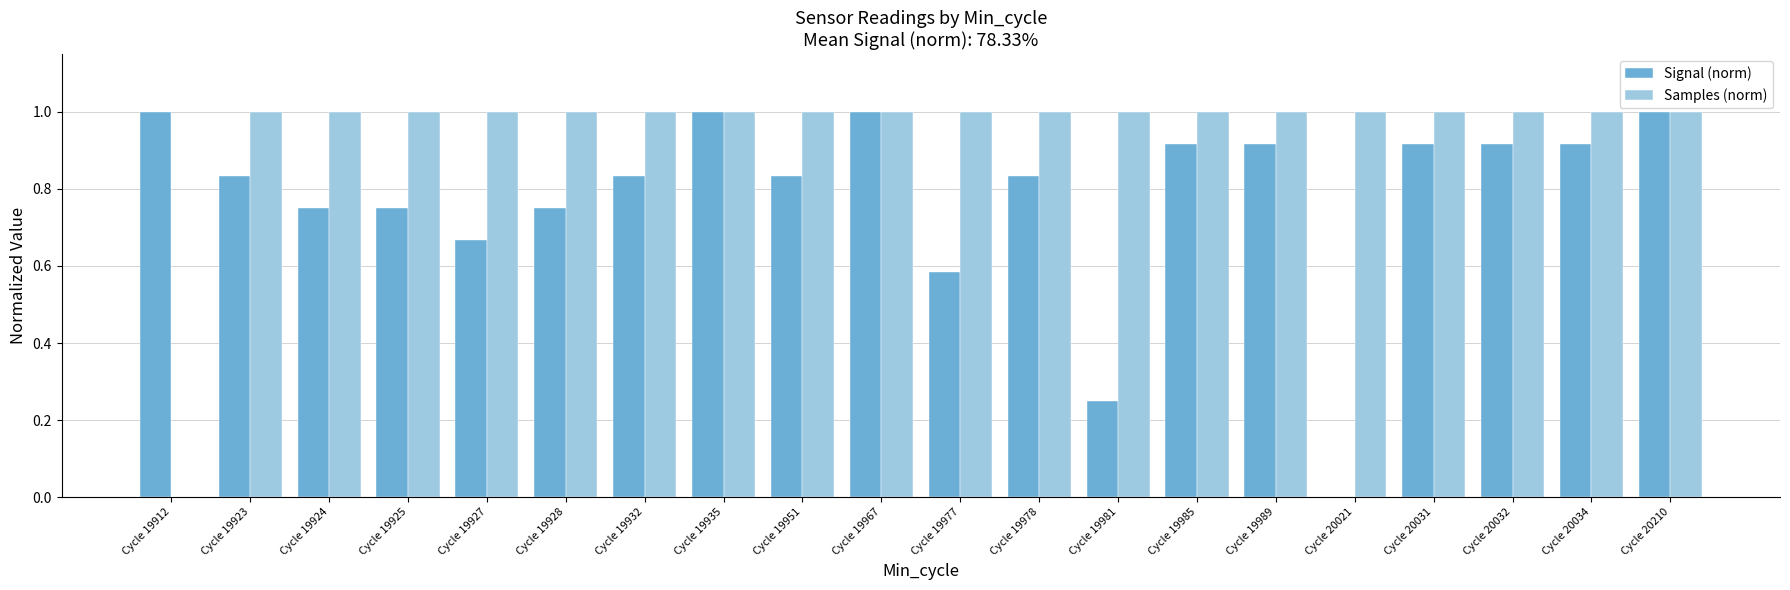

What is the sum of the Samples (norm) values at Cycle 19928 and Cycle 19925?

2.0